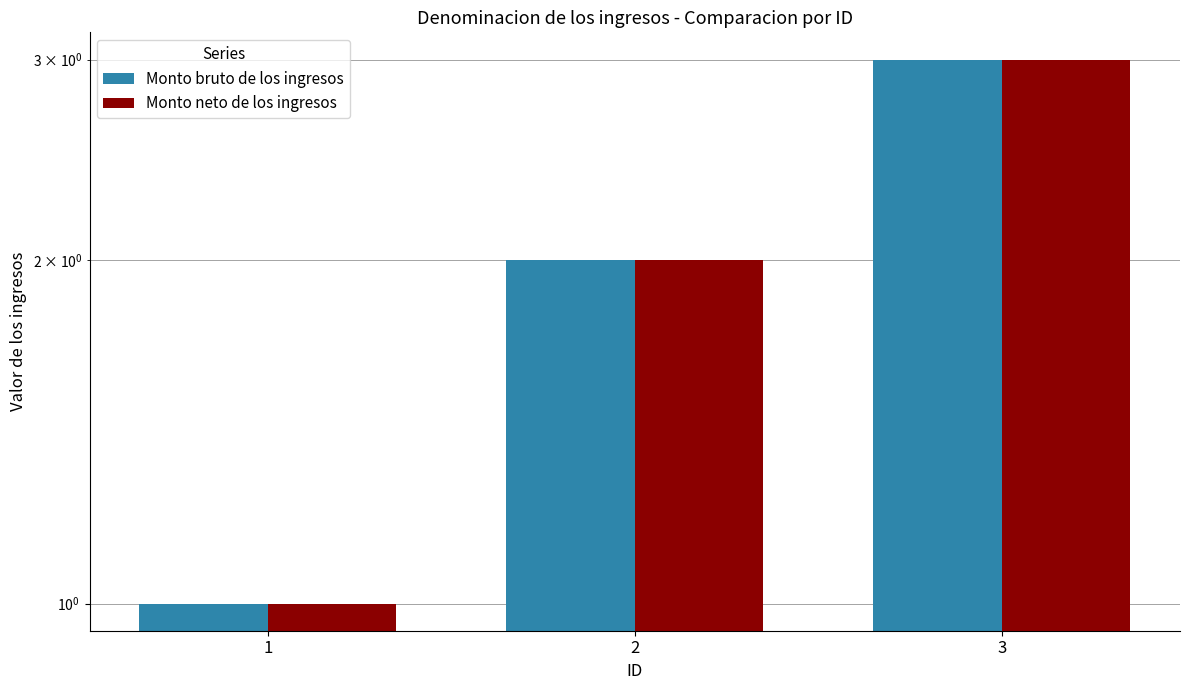

Which series has the largest total across all categories?

Monto bruto de los ingresos